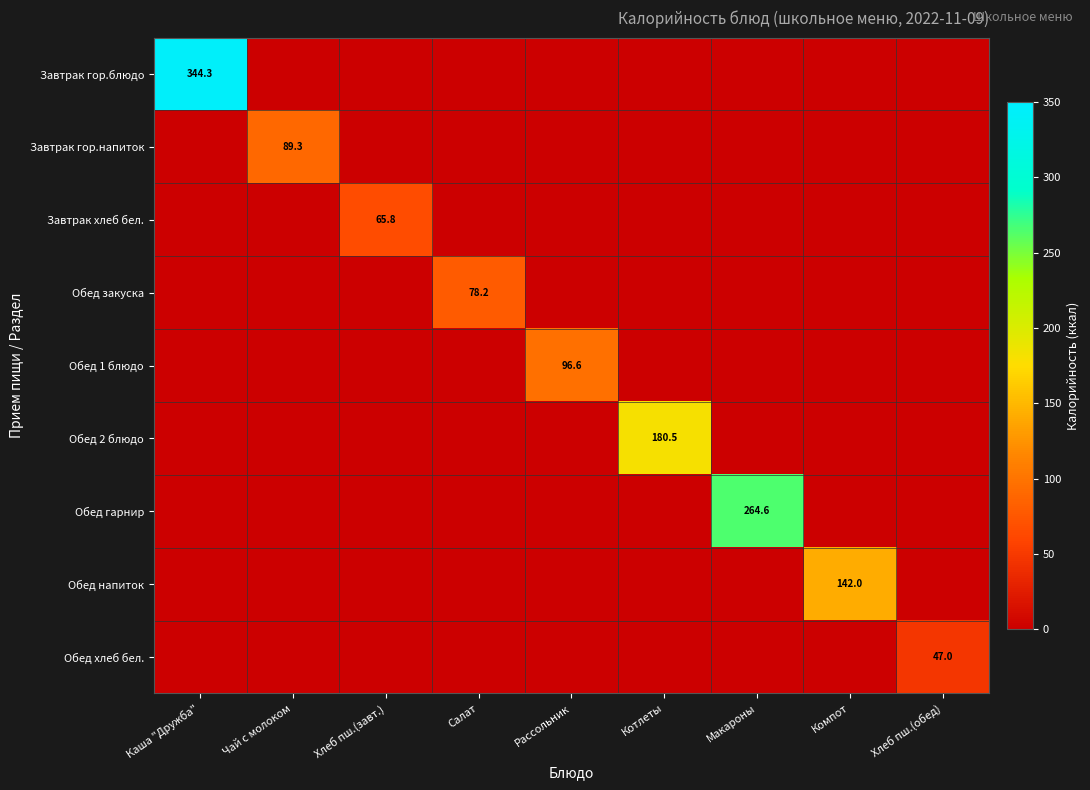

The value of Обед закуска at Хлеб пш.(завт.) is 33.4. True or false?

False